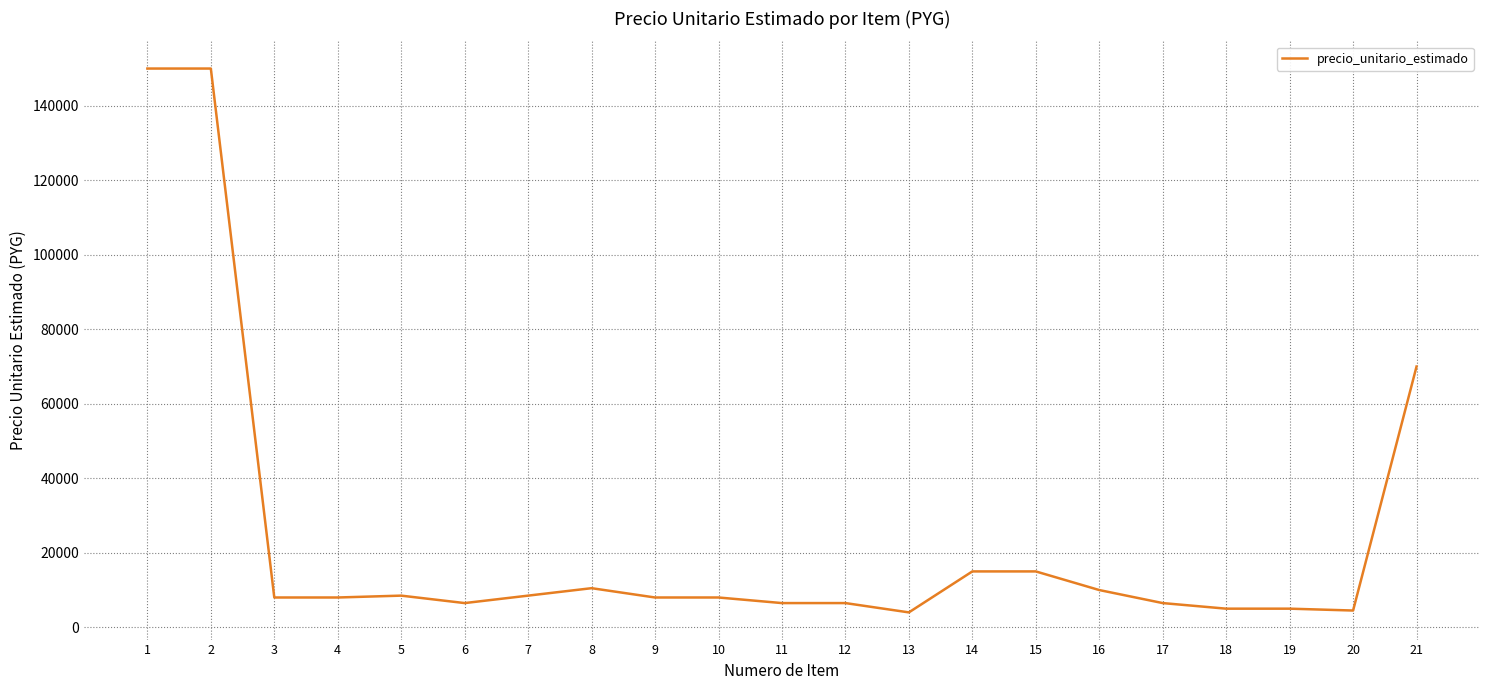

The value at 21 is 46857. True or false?

False